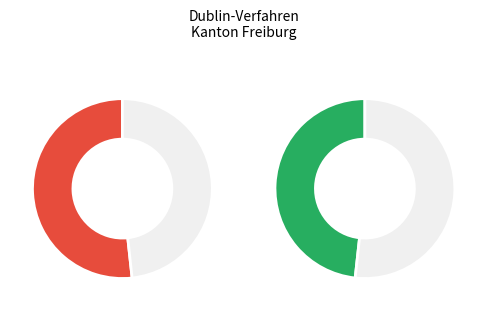

Does Europa represent more than half of the total?

No